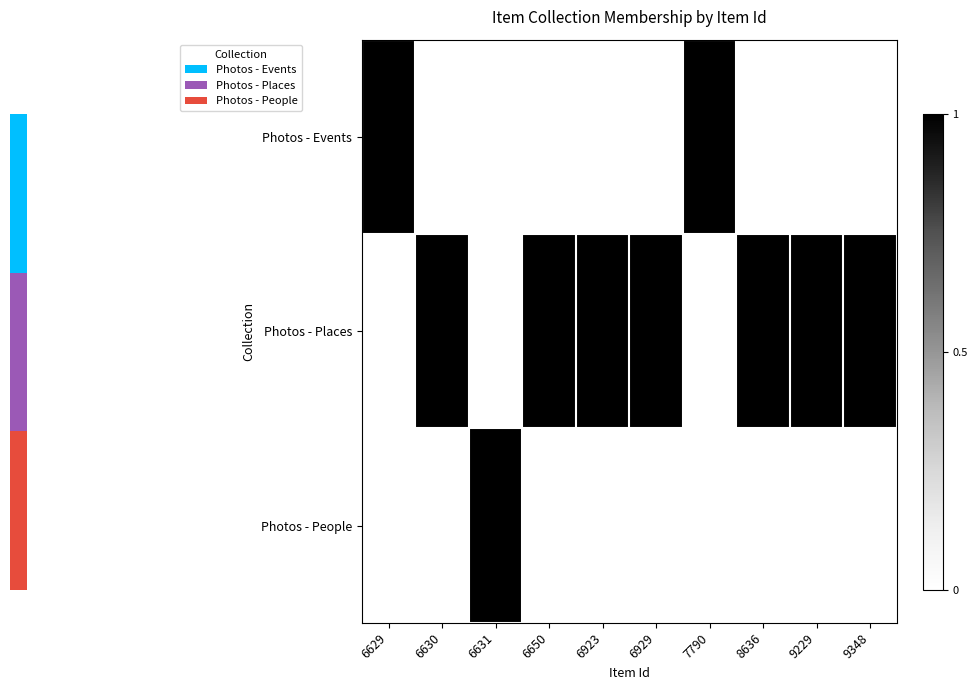

Which series has the largest total across all categories?

Photos - Places